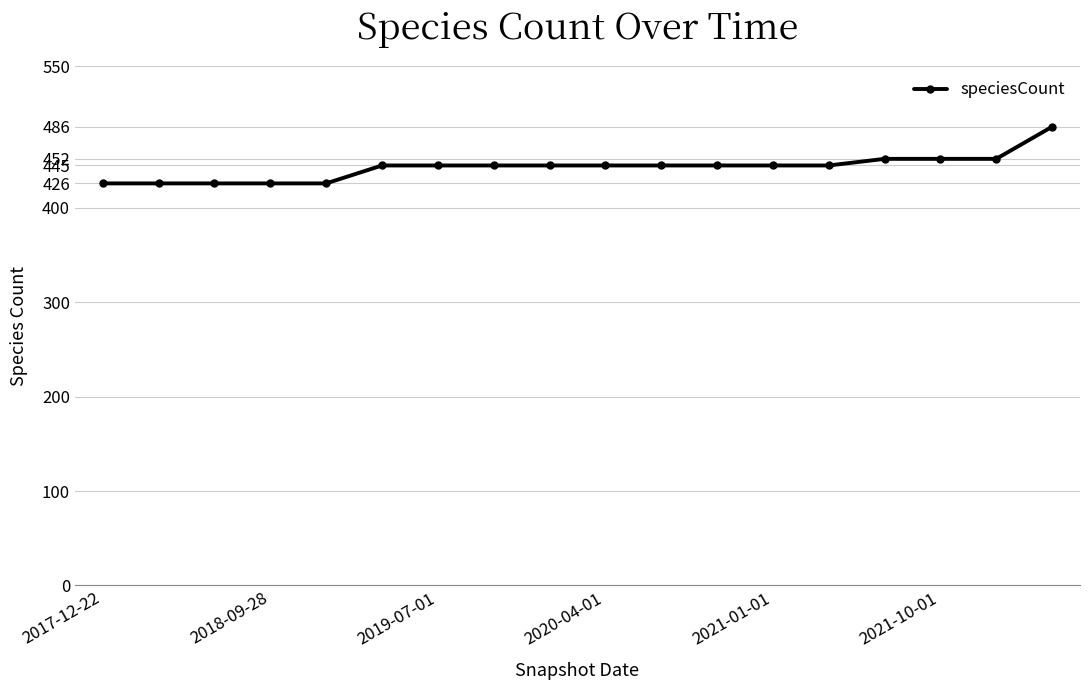

What is the value of the 18th point from the left?

486